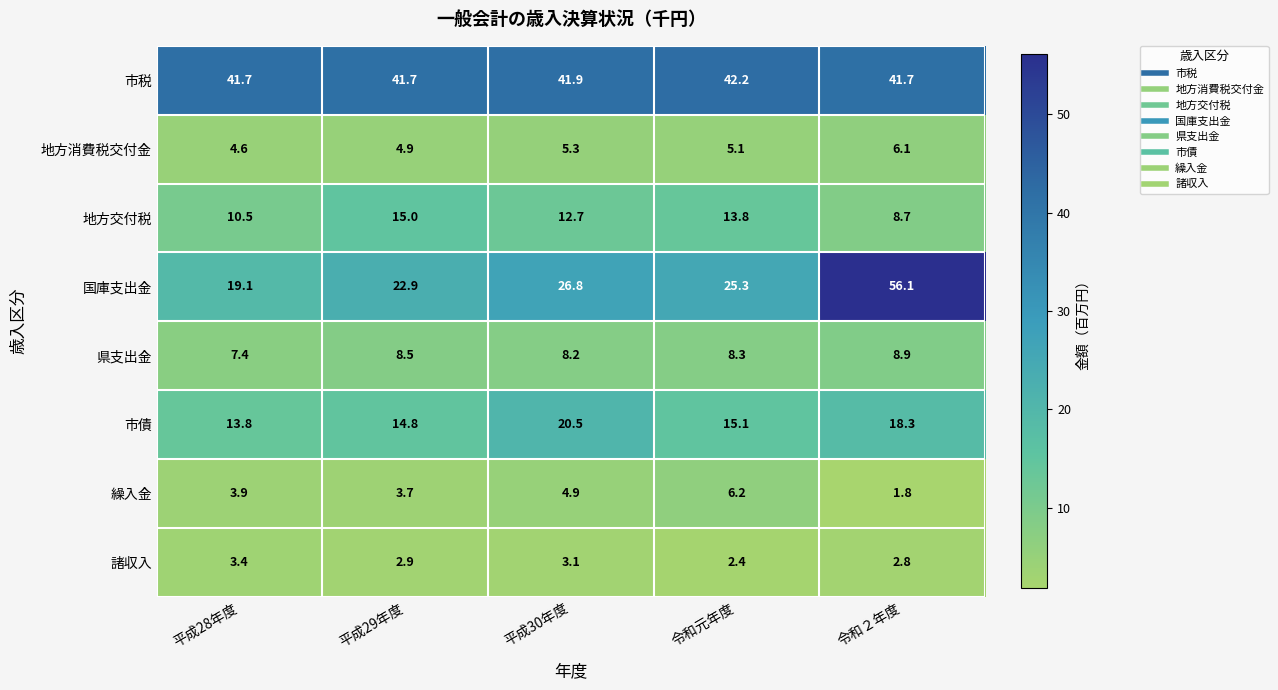

Count the number of categories in the chart.

5